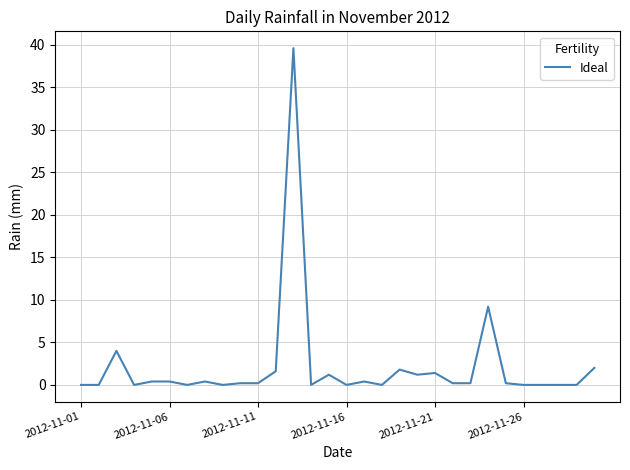

What is the greatest value displayed?

39.6